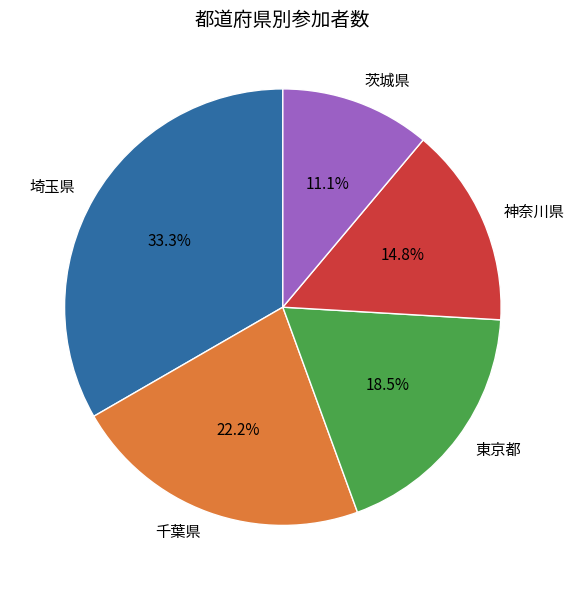

What is the total percentage of 埼玉県 and 神奈川県?

48.1%